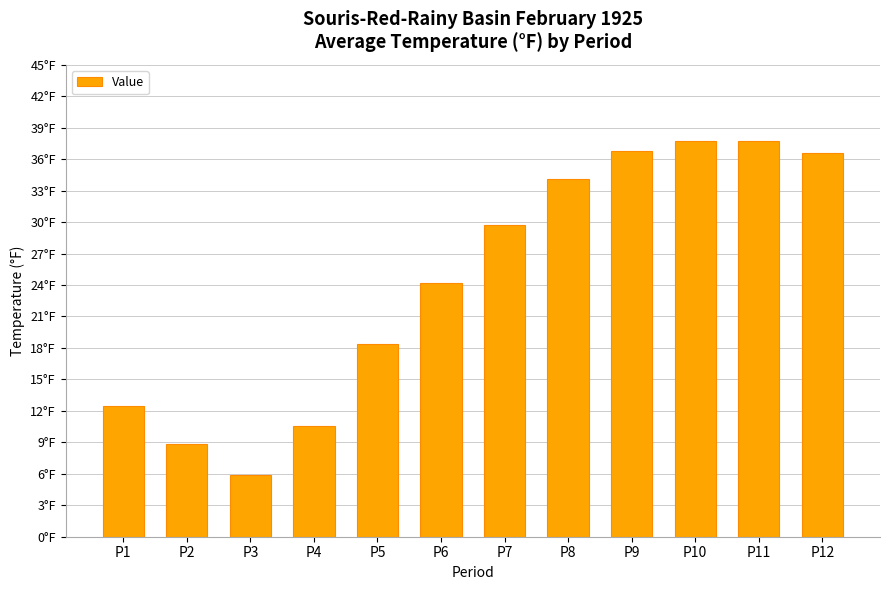

List the labels in order of value, largest first.

P10, P11, P9, P12, P8, P7, P6, P5, P1, P4, P2, P3